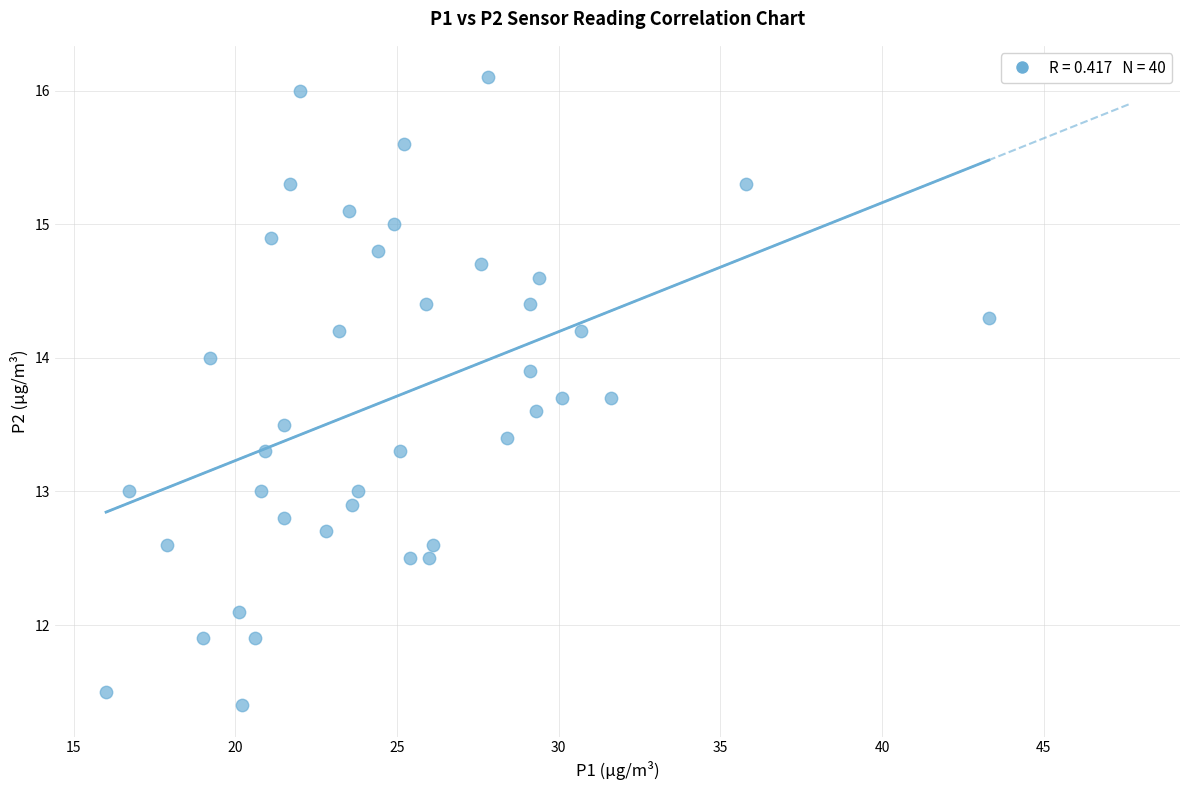

What is the range of X values (max minus min)?

27.3